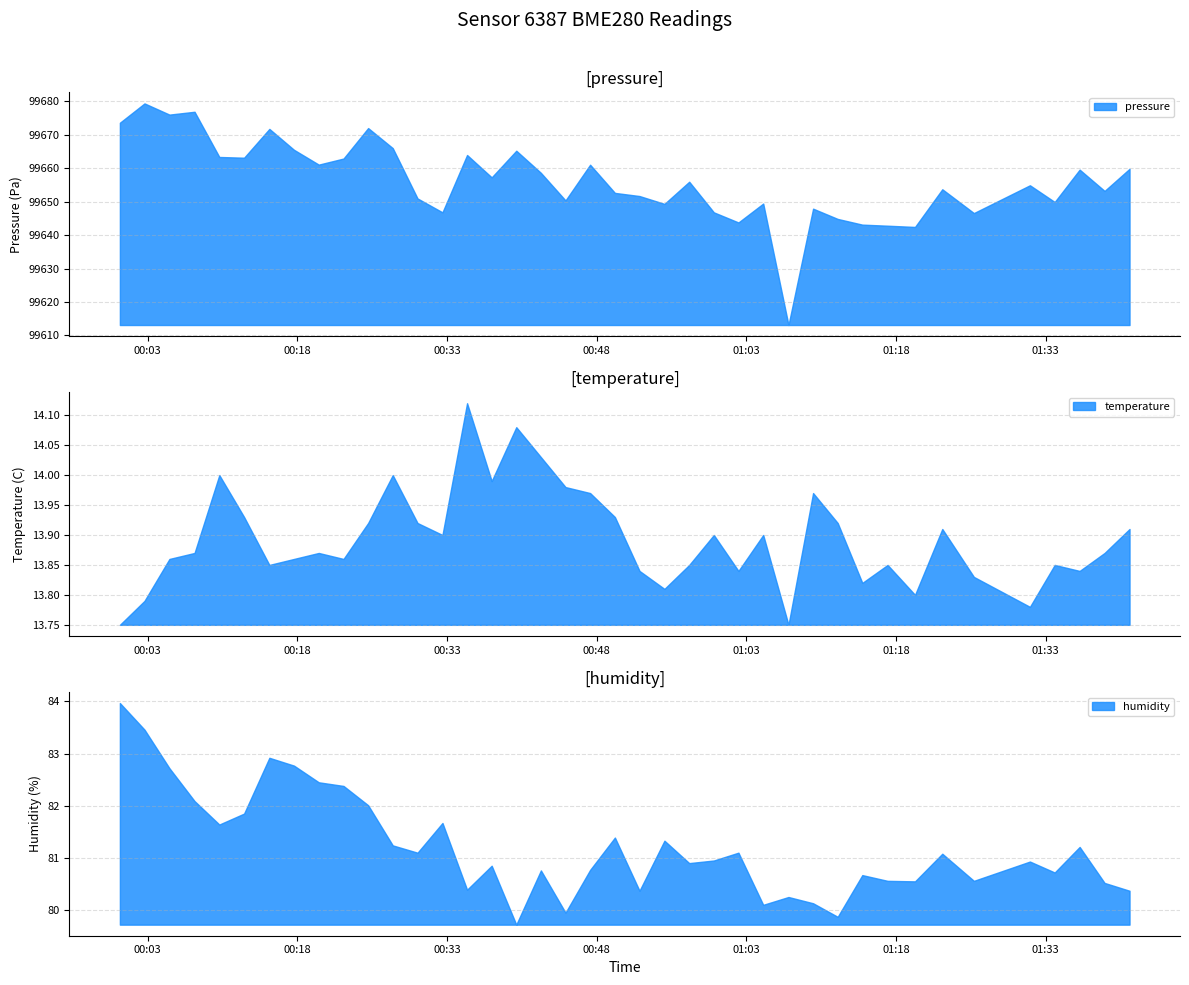

True or false: humidity and pressure intersect in this chart.

False